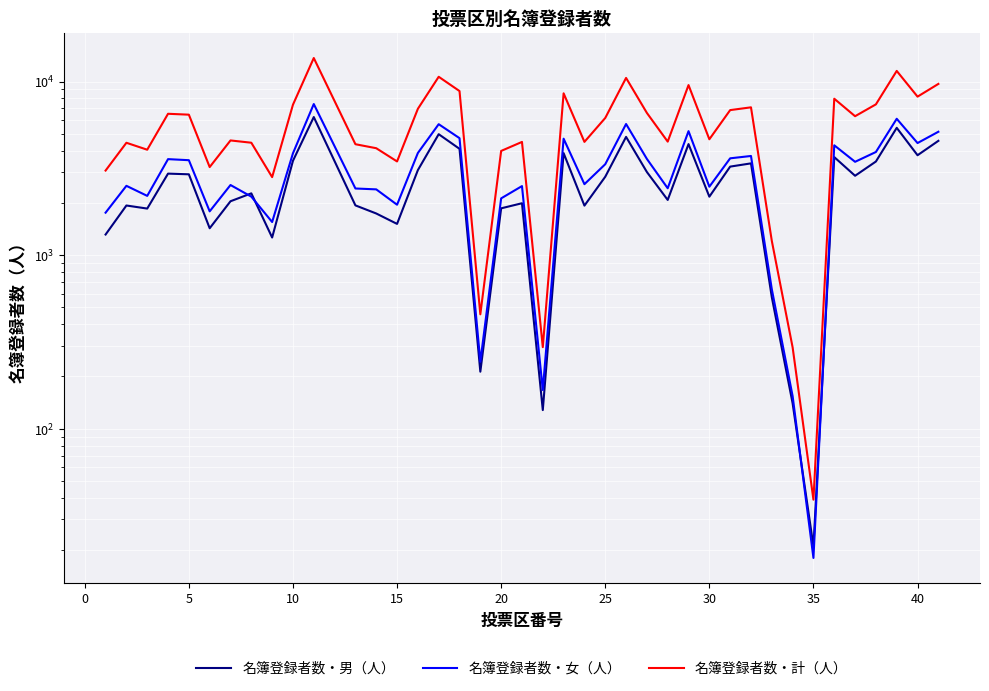

What is the minimum value shown in the chart?

18